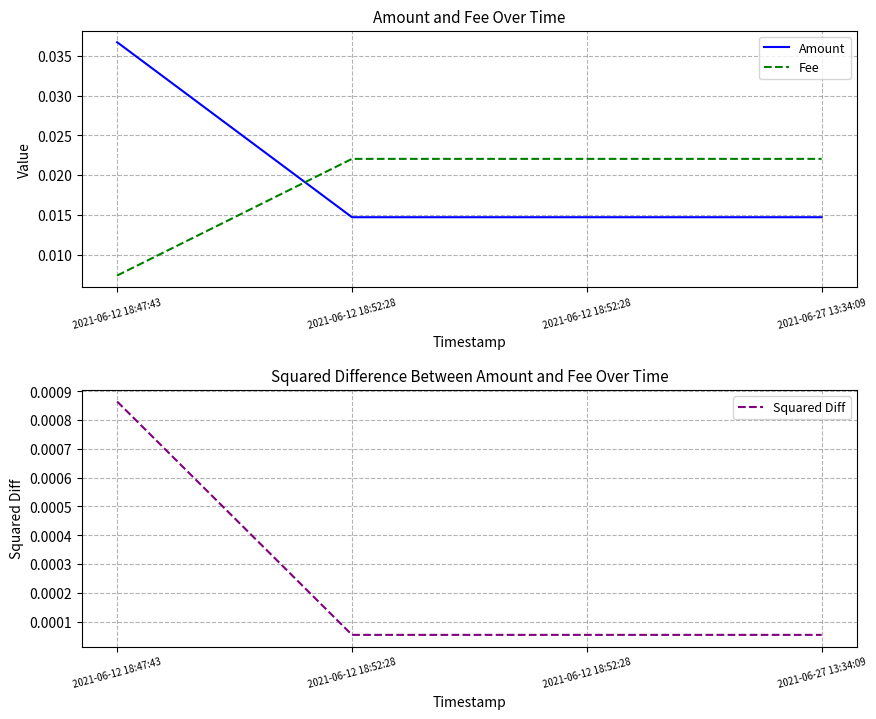

What is the sum of all Fee values?

0.1